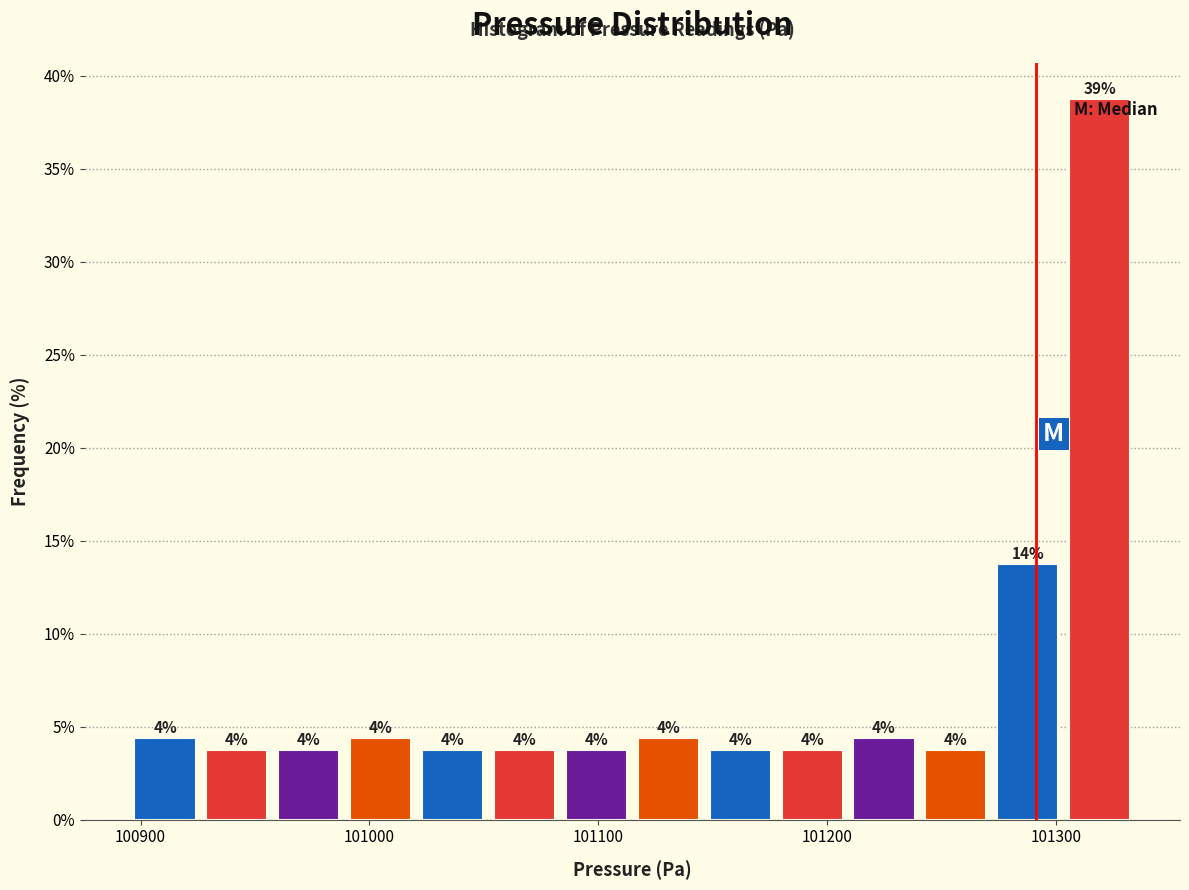

Around what value on the x-axis is the tallest bar? Give the approximate position of its centre, as read against the axis.

101320